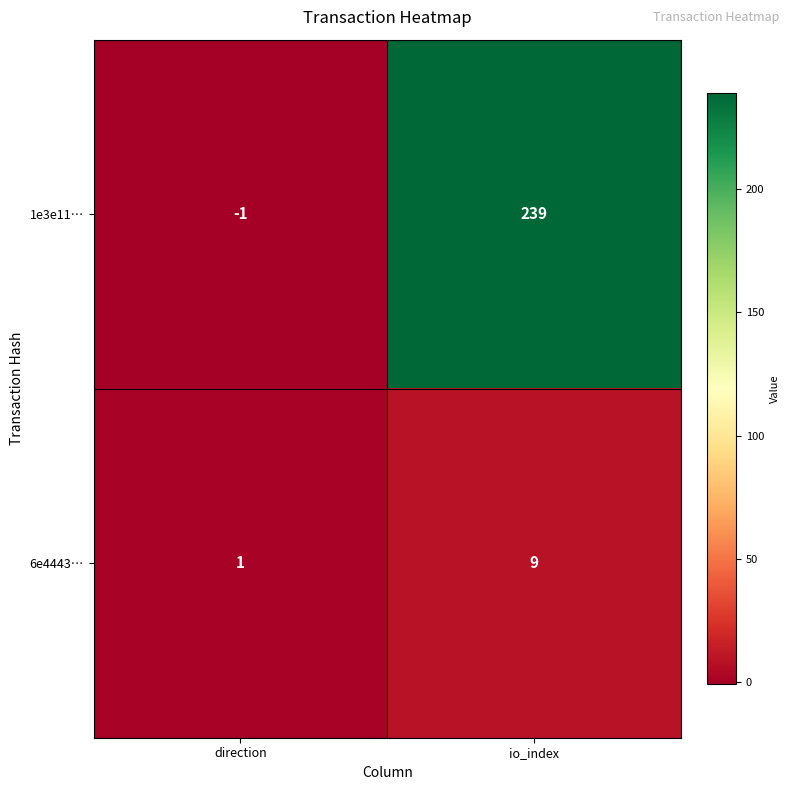

Reading left to right, extract all data points from this chart.

1e3e11…: direction=-1	io_index=239
6e4443…: direction=1	io_index=9